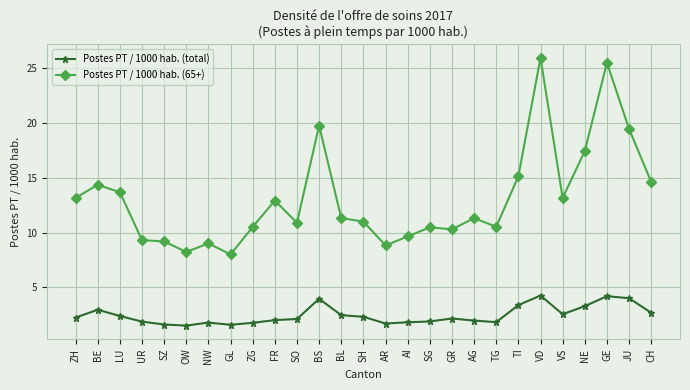

At how many categories does at least one series exceed 5?

27